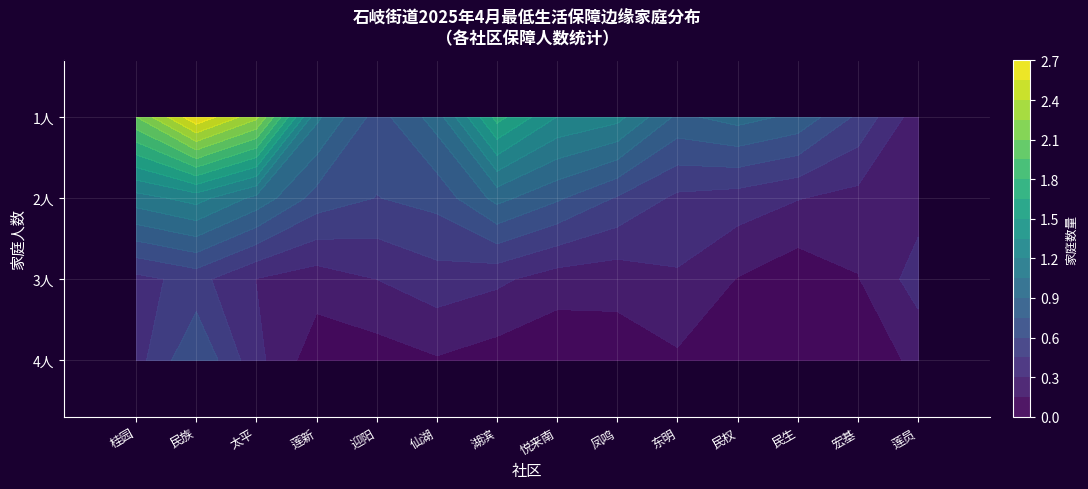

Between 1 and 3, which series saw the biggest shift?

民族社区居民委员会